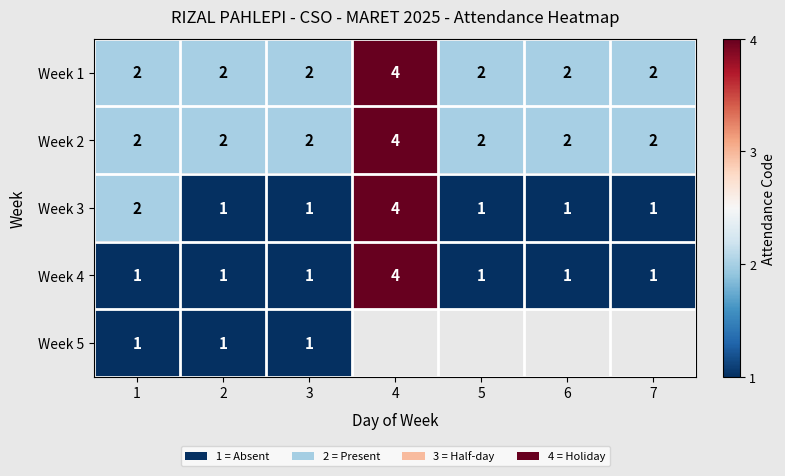

What is the sum of the Week 2 values at 6 and 4?

6